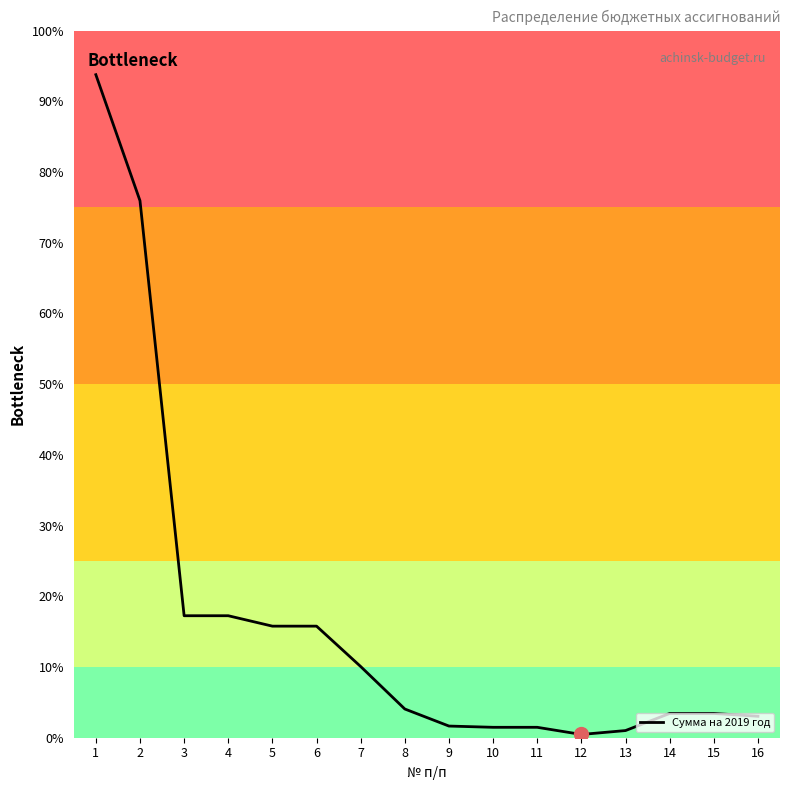

Which label corresponds to the smallest value in the chart?

12